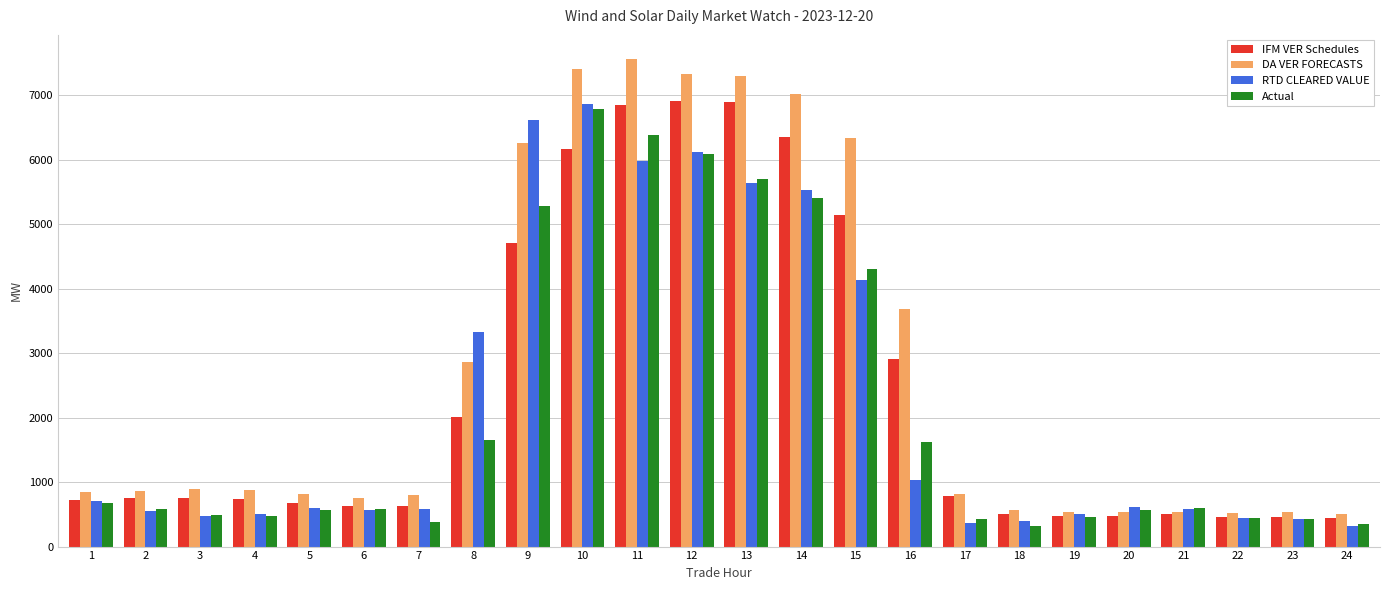

What is the sum of the DA VER FORECASTS values at 7 and 22?

1323.3